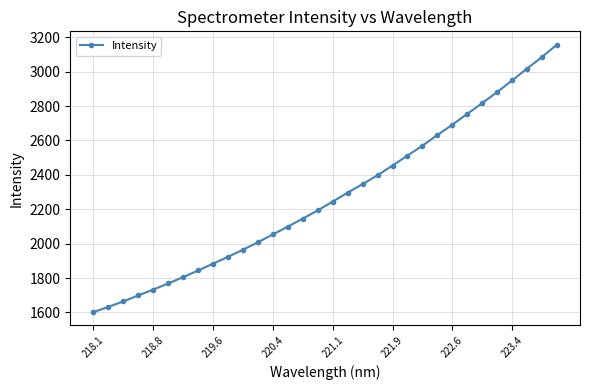

What is the difference between the maximum and minimum values?

1554.7